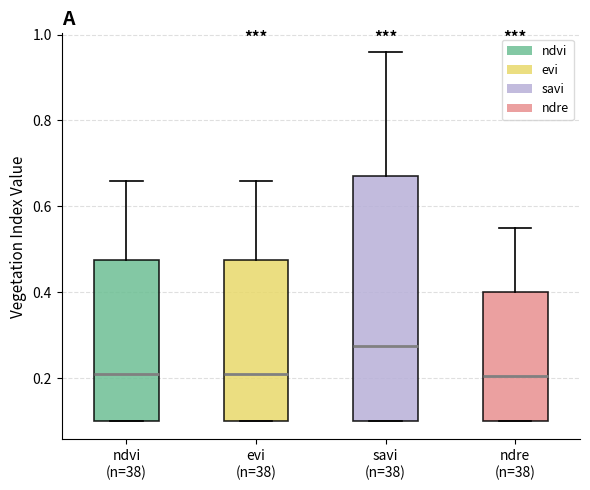

Which box's median line is the highest?

savi (n=38)